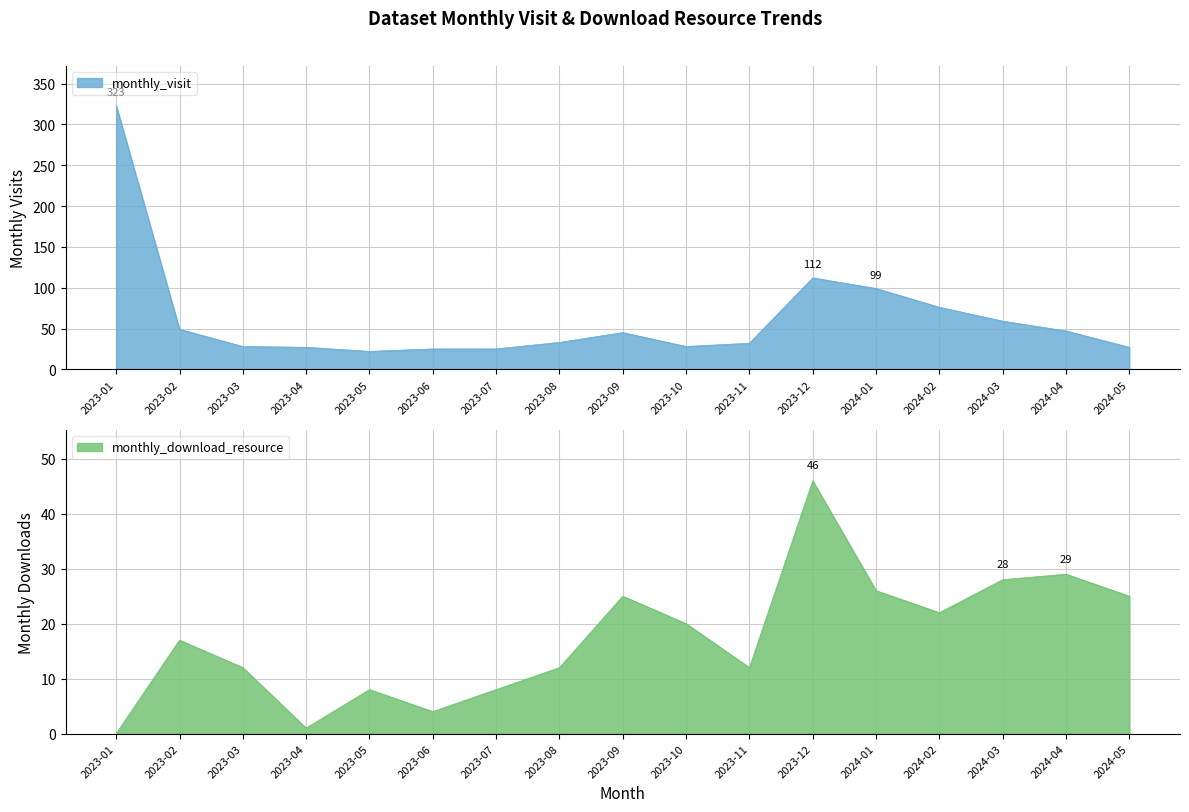

Is the value of monthly_download_resource at 2024-02 greater than the value of monthly_visit at 2023-04?

No